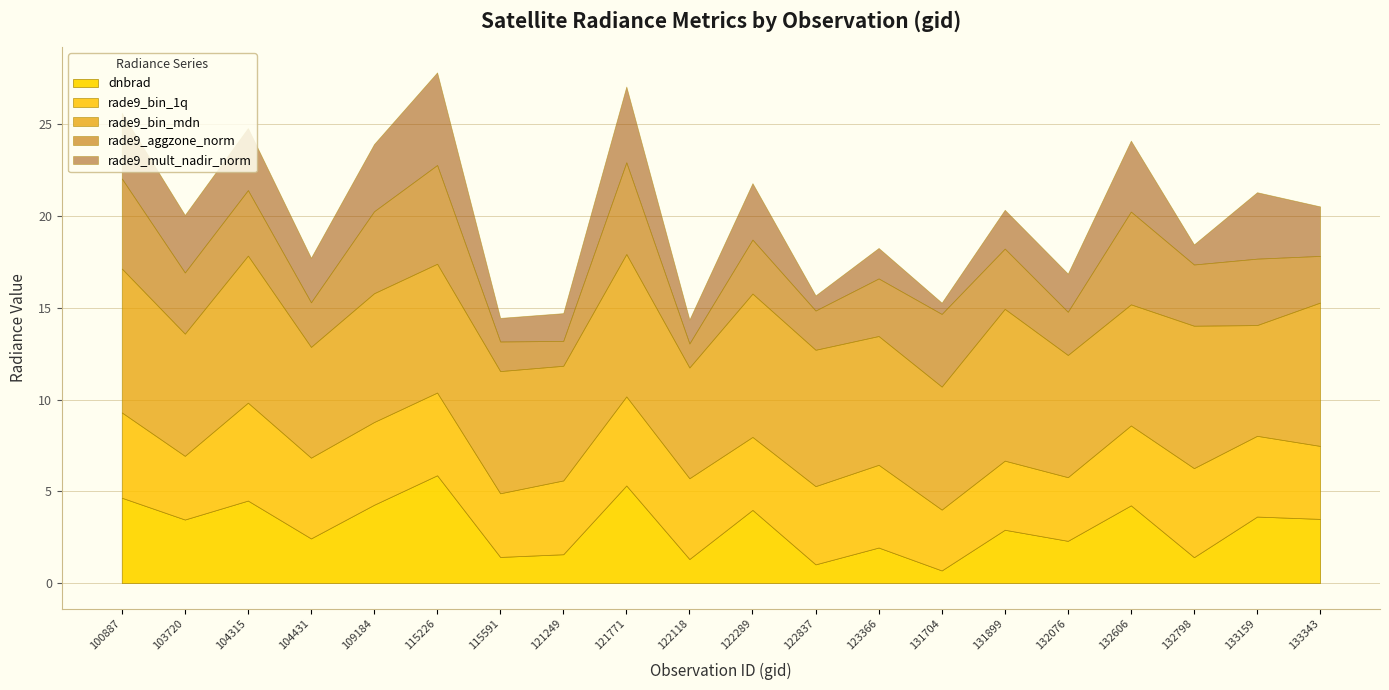

What is the sum of all dnbrad values?

60.4